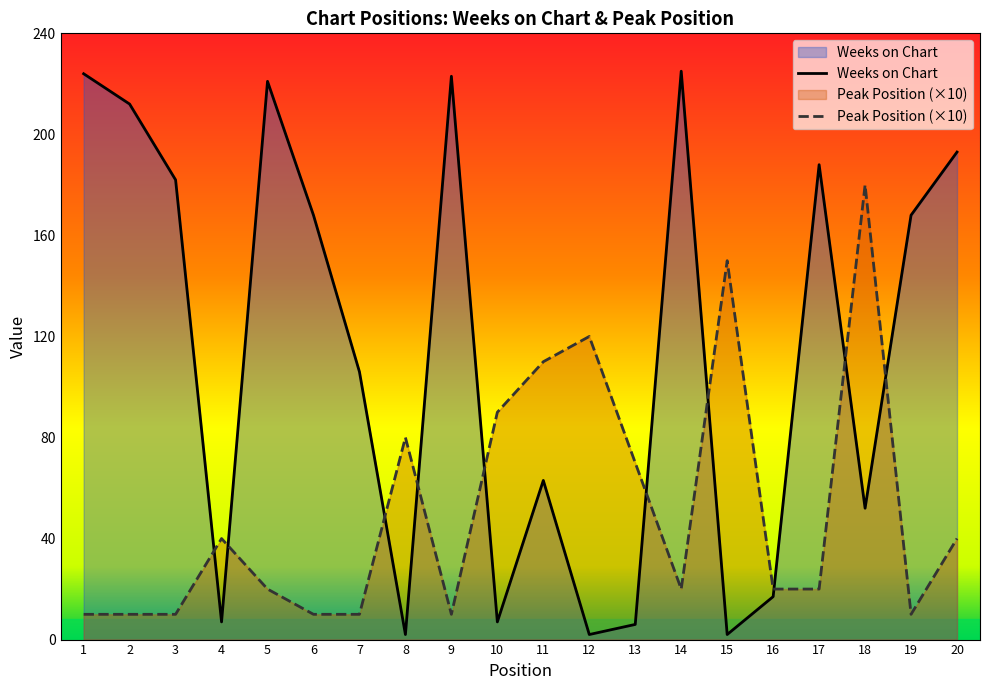

At how many categories does at least one series exceed 139?

12